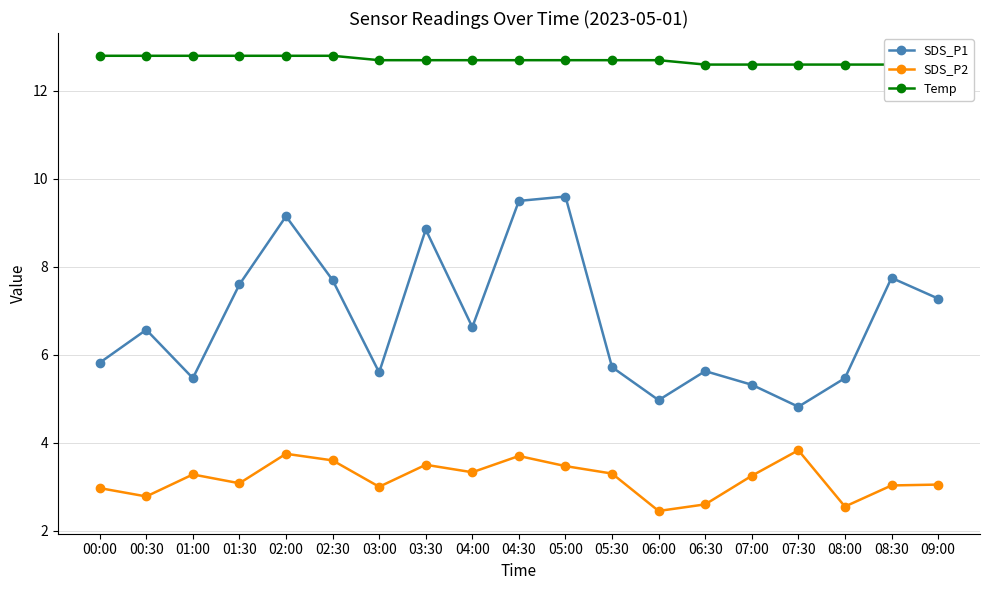

Where is SDS_P2 nearest to the value 3?

03:00